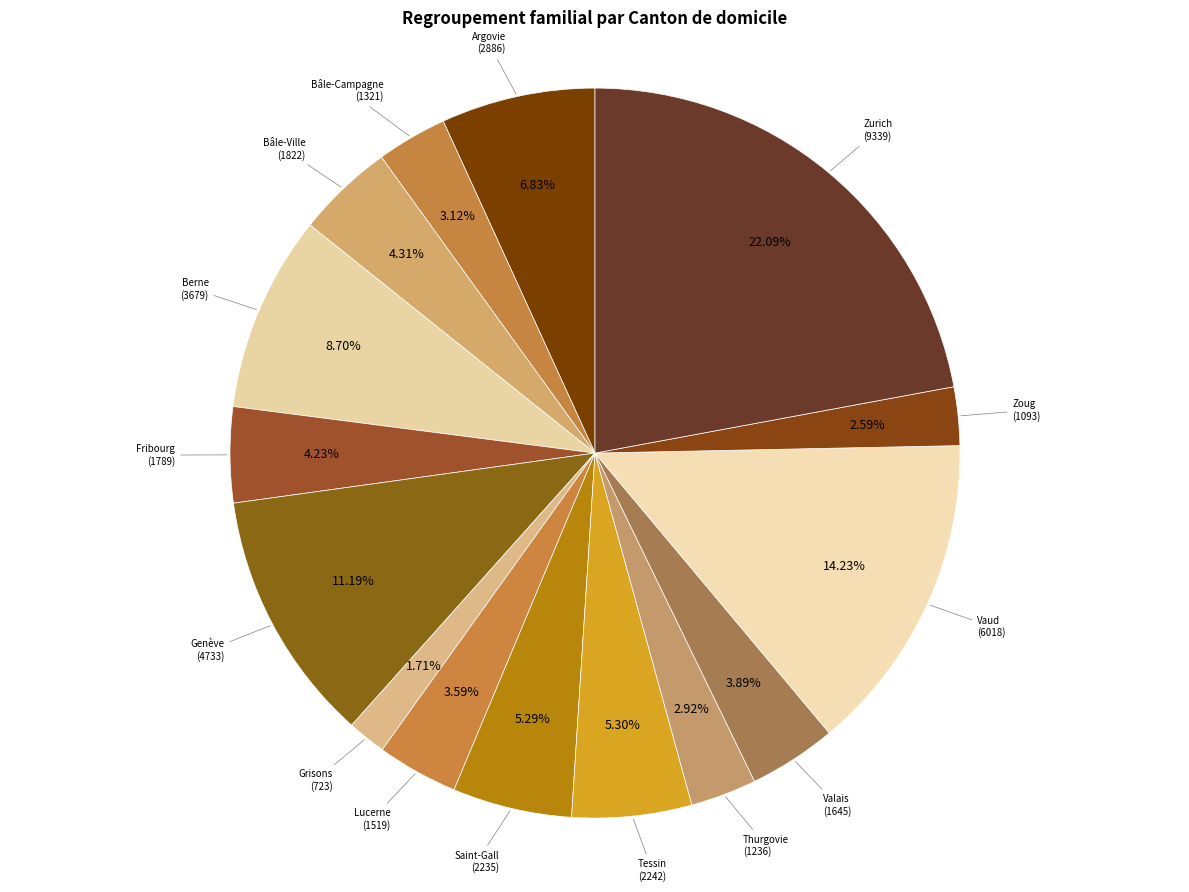

Count the number of slices in the pie.

15